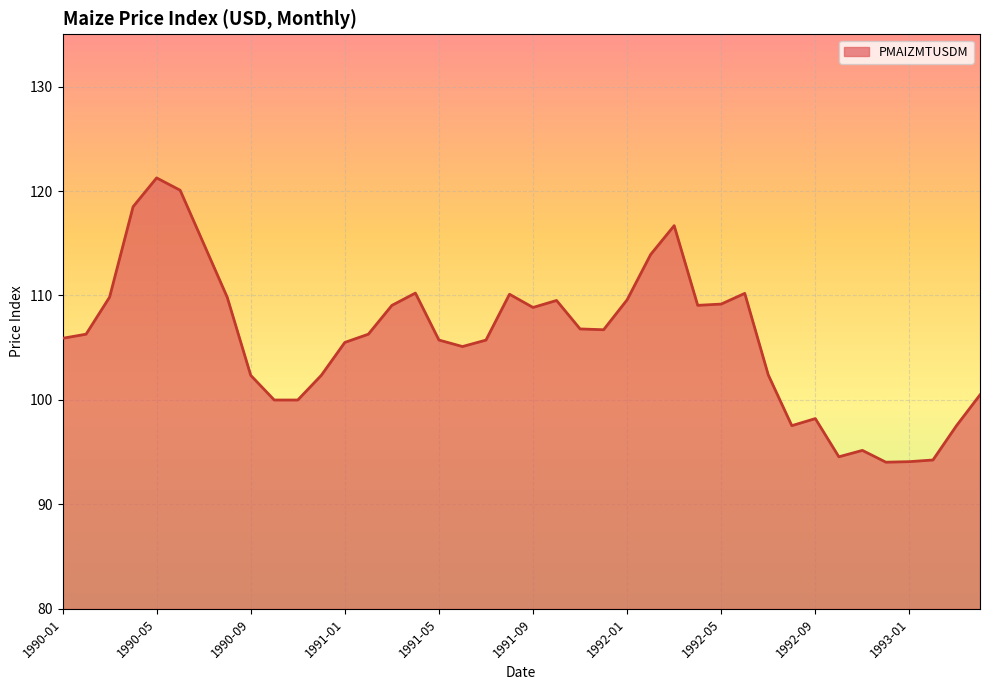

What is the difference between the maximum and minimum values?

27.2